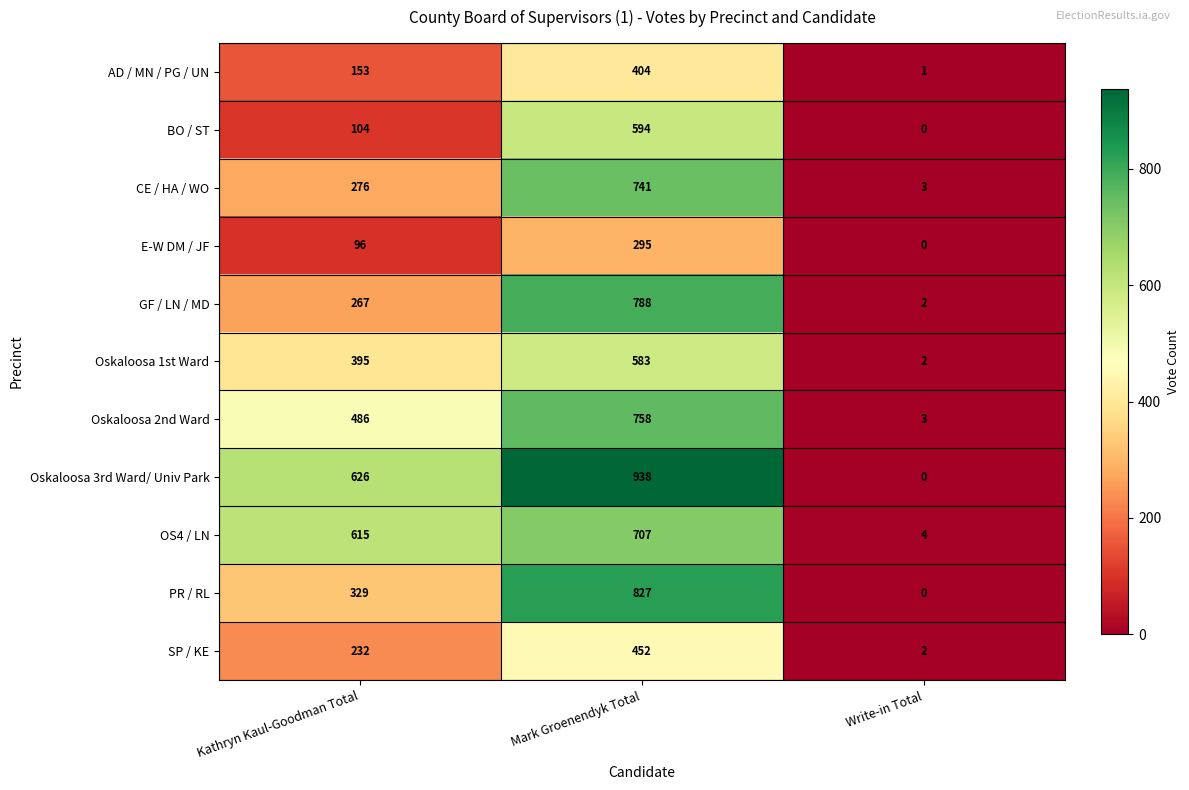

At which category is the sum across all series the highest?

Mark Groenendyk Total